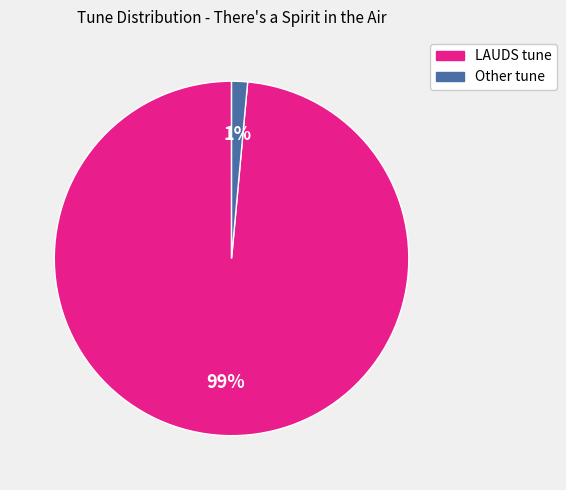

To the nearest percent, what is the average slice percentage?

50%